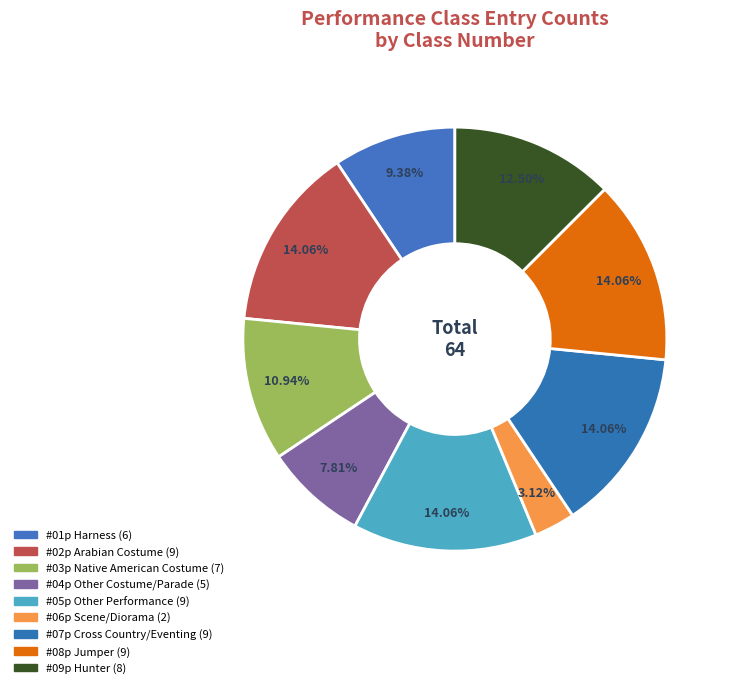

How many segments does this pie chart have?

9